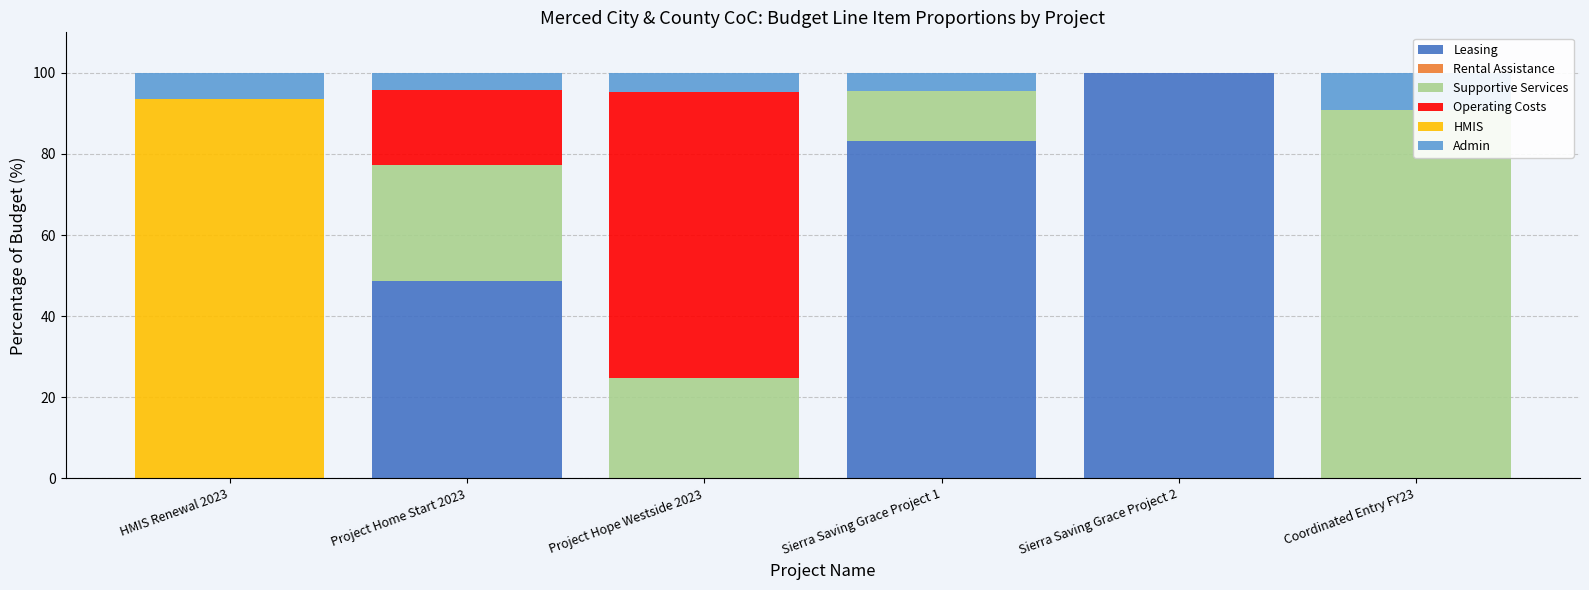

Is the value of Supportive Services at Coordinated Entry FY23 greater than the value of Leasing at HMIS Renewal 2023?

Yes